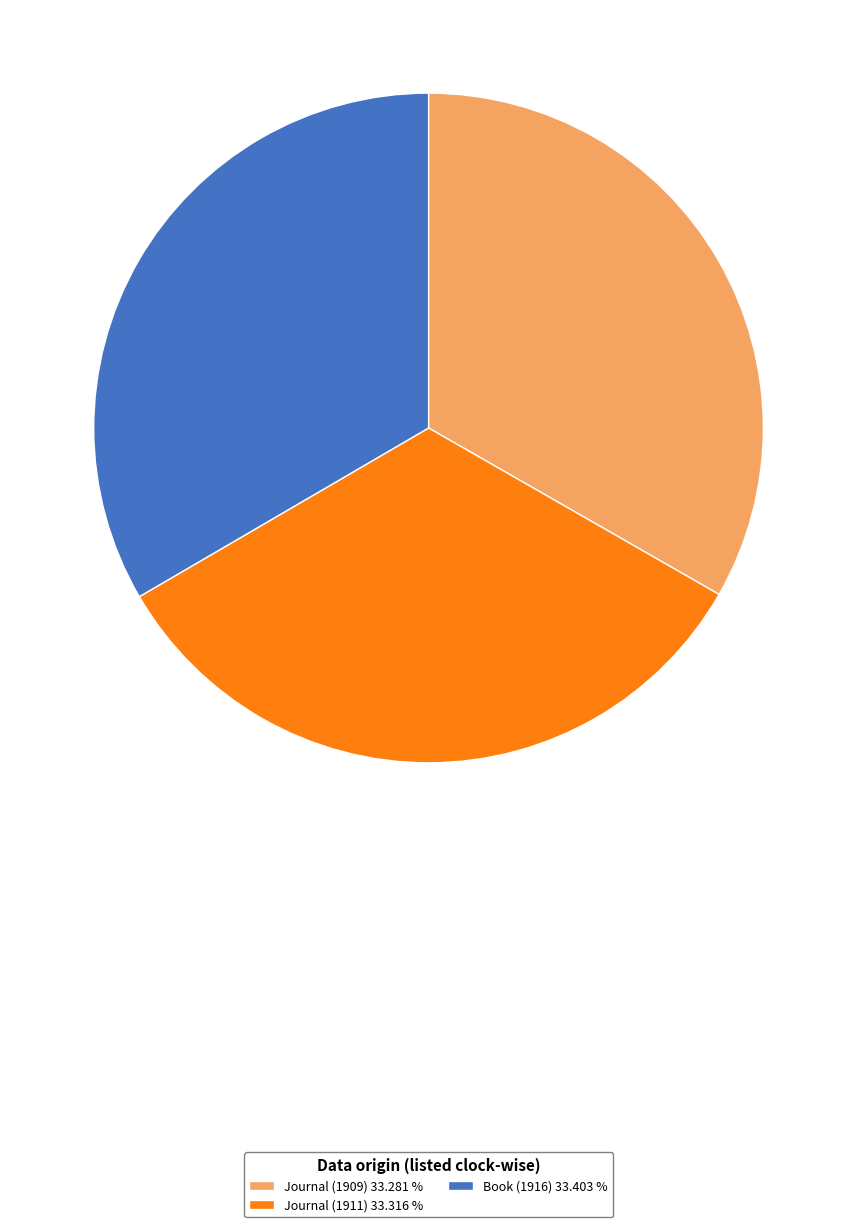

True or false: Journal (1909) accounts for 44% of the total.

False